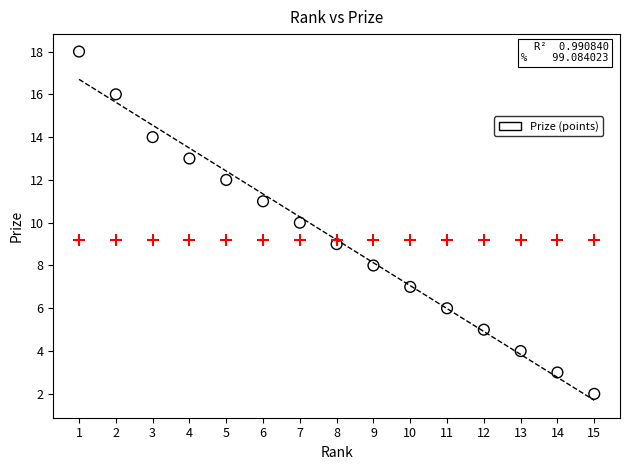

What is the range of X values (max minus min)?

14